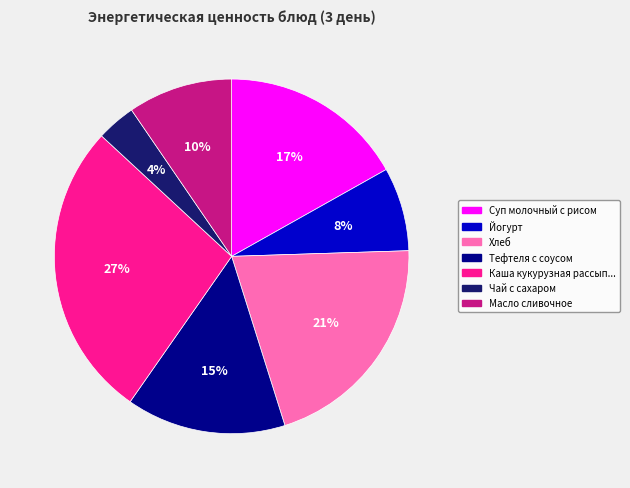

Does any single category account for the majority?

No